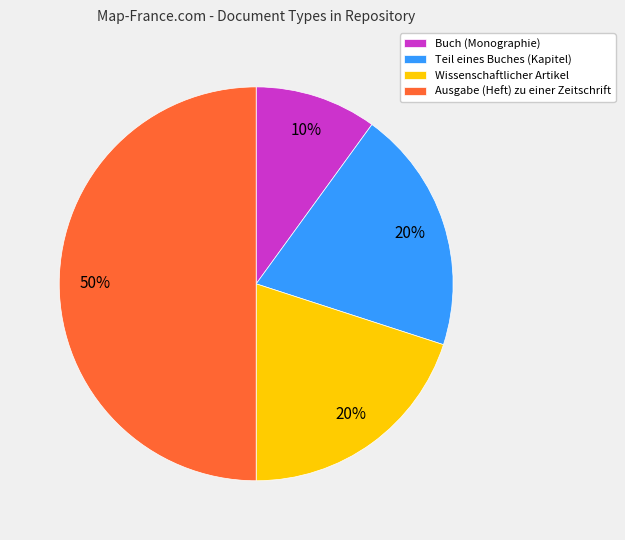

The Wissenschaftlicher Artikel slice represents 20% of the pie. True or false?

True